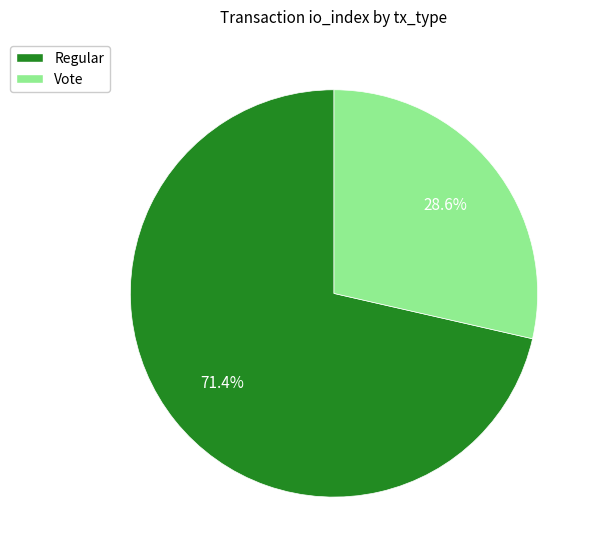

How many slices are in this pie chart?

2